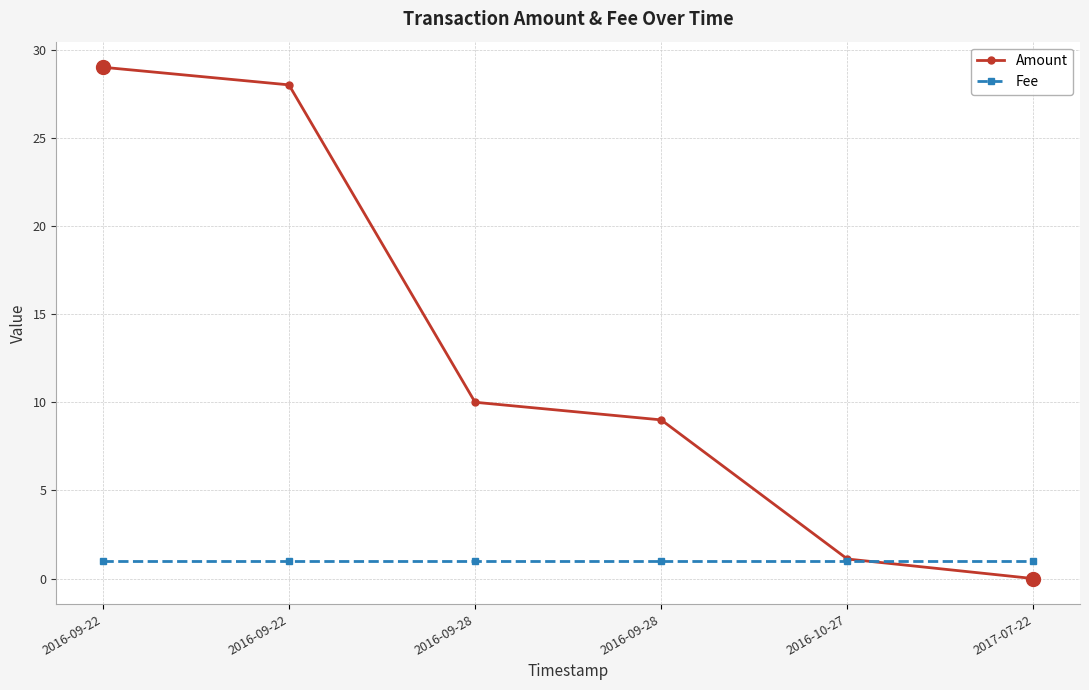

Which has a higher value, 2016-09-28 or 2017-07-22?

2016-09-28